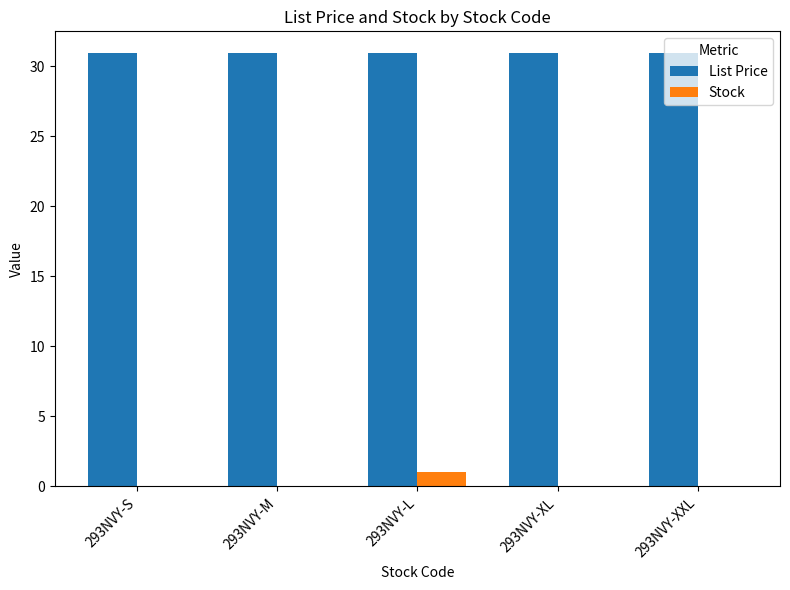

Is the value of Stock at 293NVY-L greater than the value of List Price at 293NVY-XXL?

No